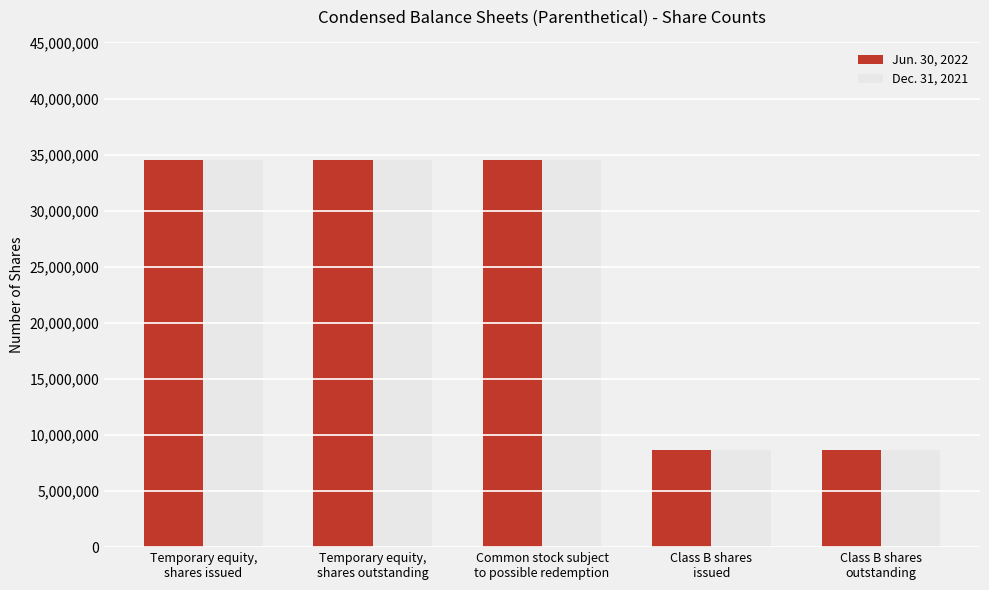

Does the chart contain stacked bars?

No